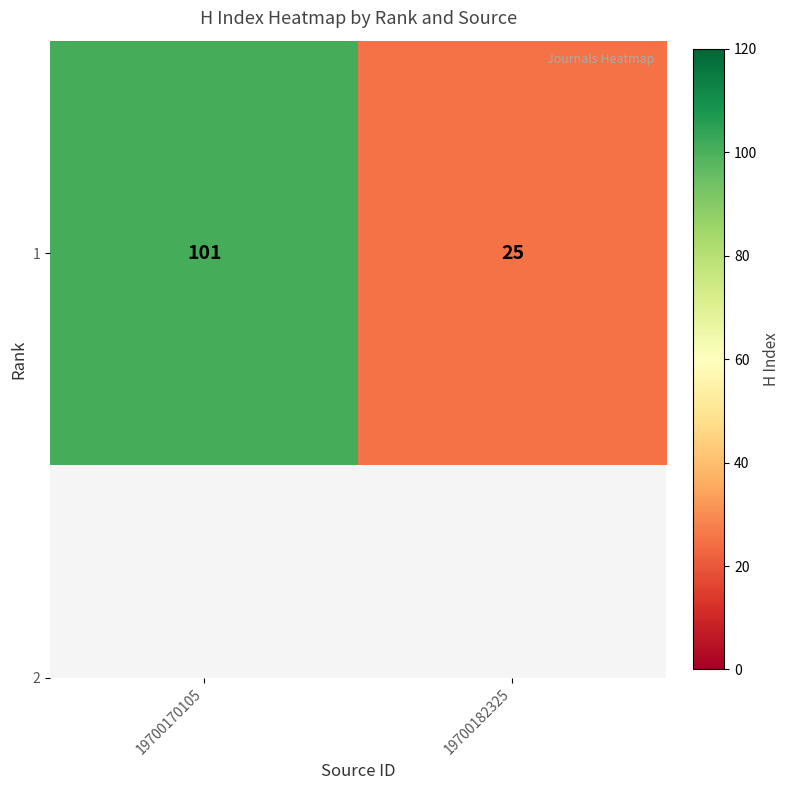

Count the number of data series in this chart.

1